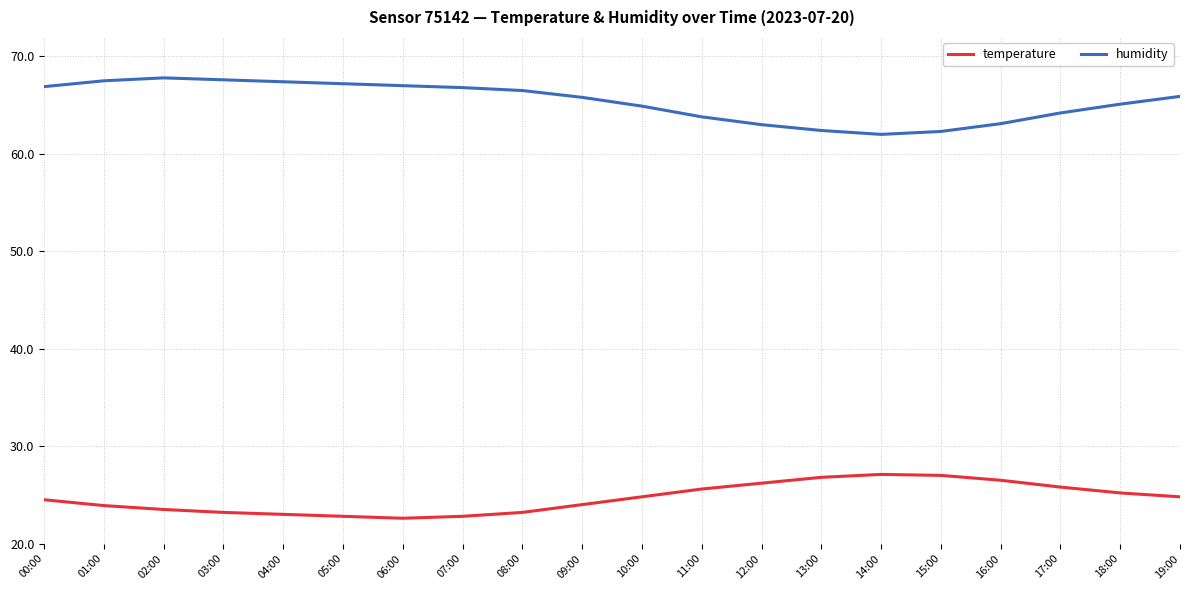

What position from the right is 07:00?

13